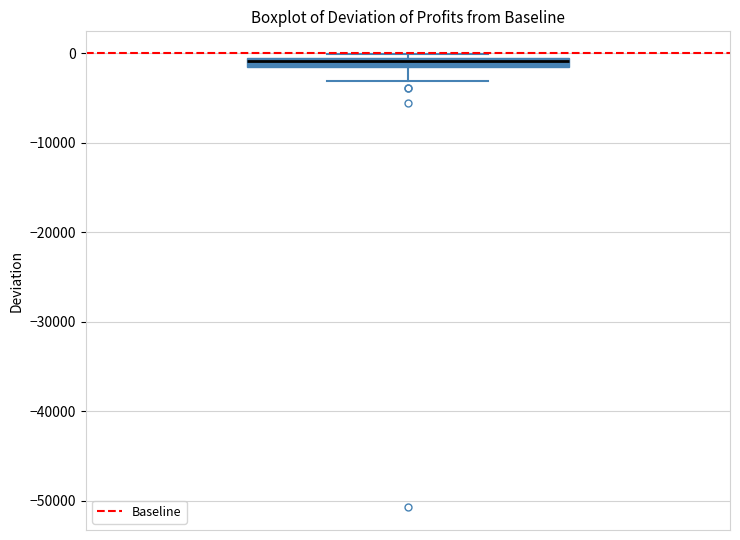

Where is the upper edge of the box on the y-axis? The values are not printed on the chart, so give them approximately, as read against the axis.

0